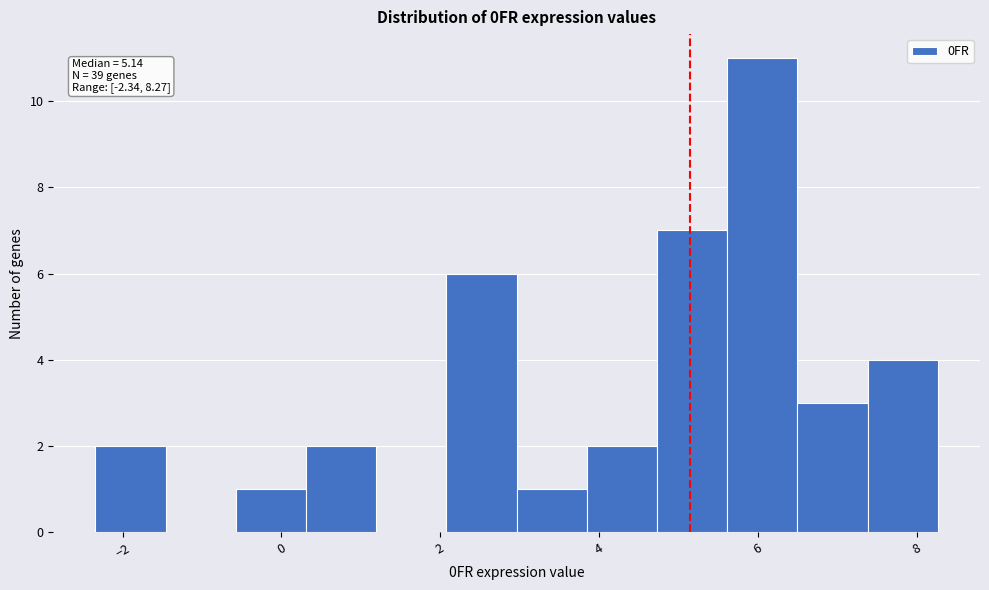

Which range on the x-axis has the tallest bar?

5.6 to 6.6